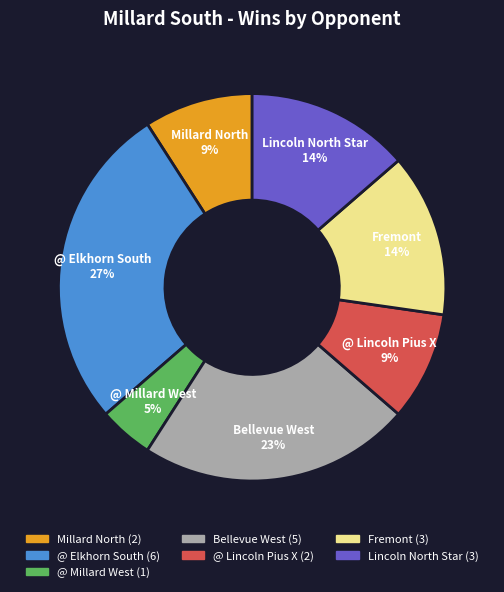

How many slices are in this pie chart?

7